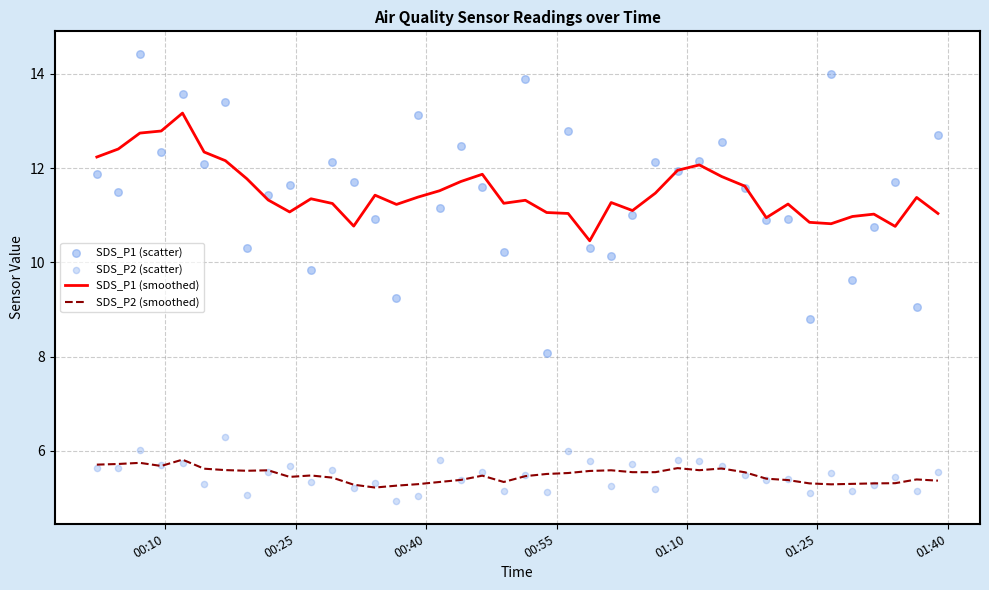

Which series contains the highest Y value?

SDS_P1 (scatter)